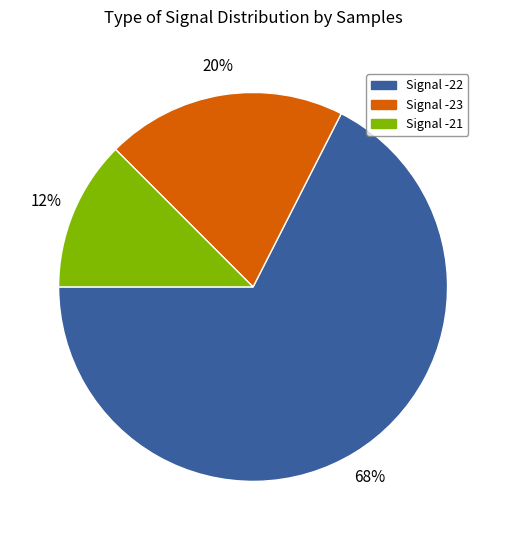

To the nearest percent, what percentage of the pie is Signal -23?

20%